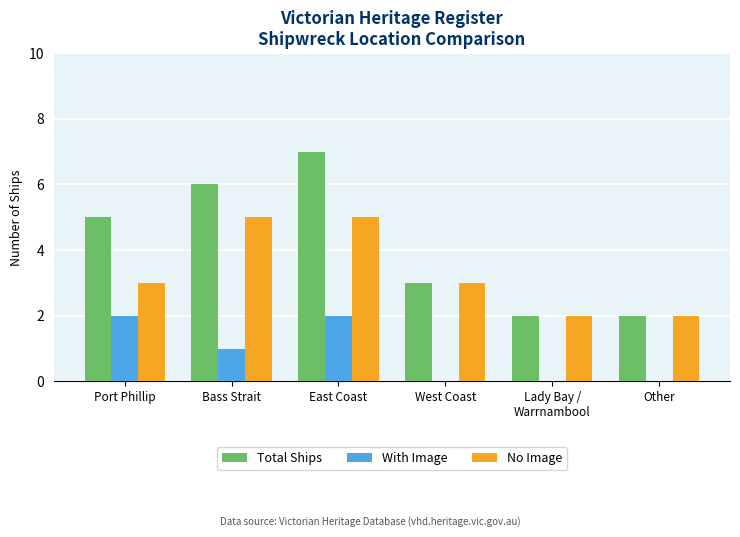

Does the chart contain stacked bars?

No